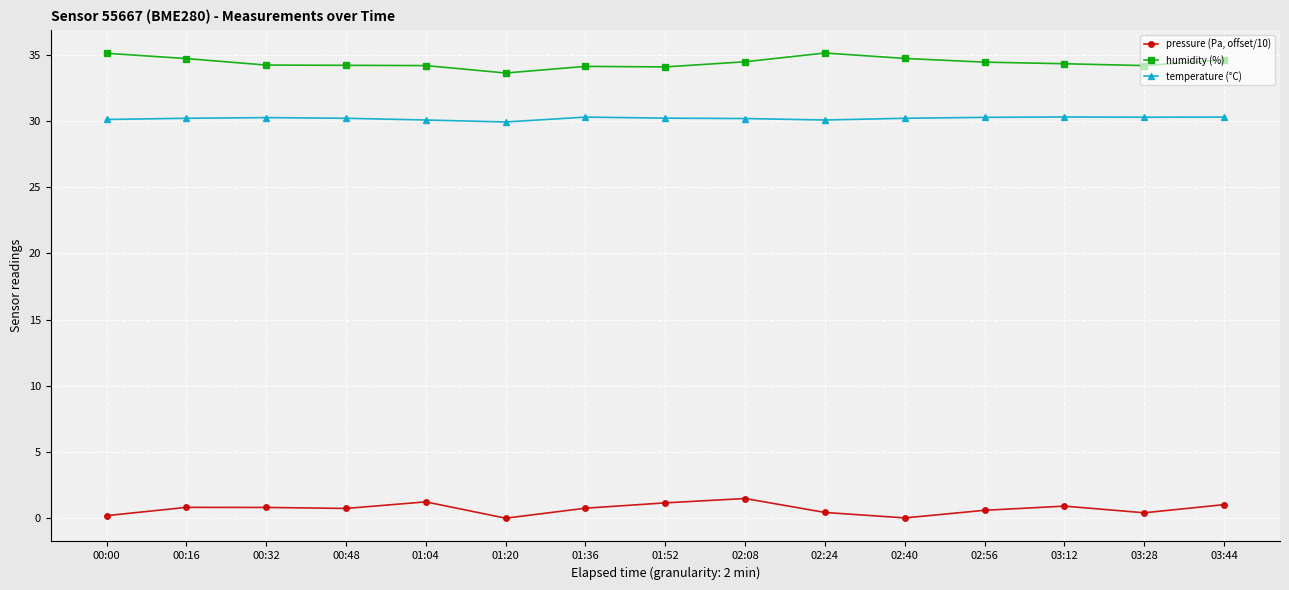

What is the difference between the maximum and minimum values in the temperature (°C) series?

0.4